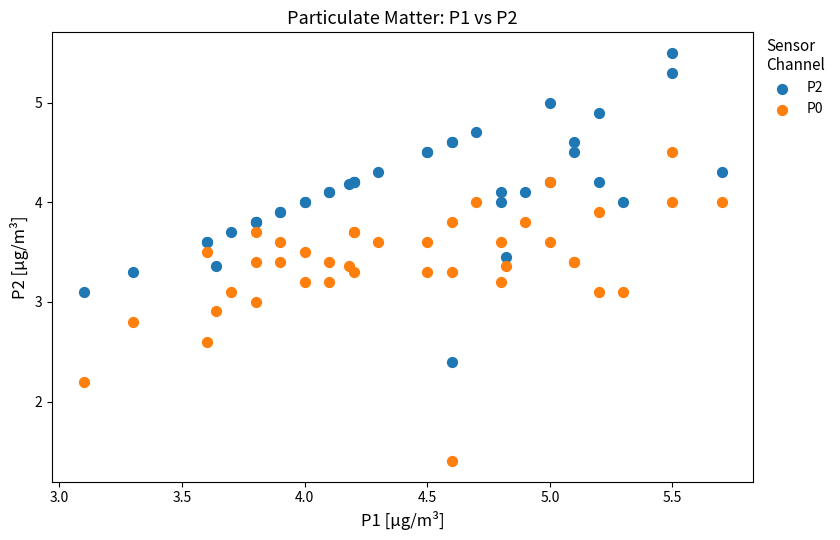

Which series contains the highest Y value?

P2